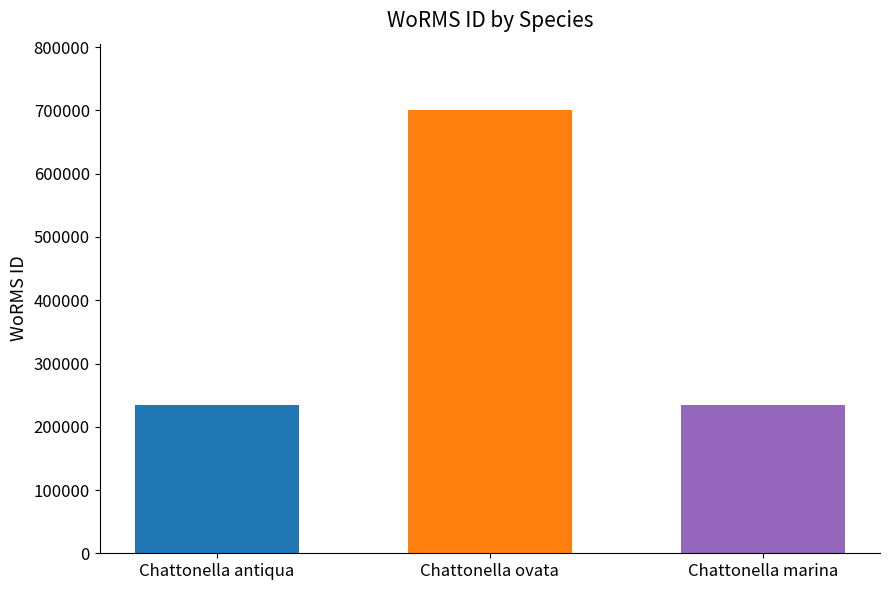

What is the greatest value displayed?

700515